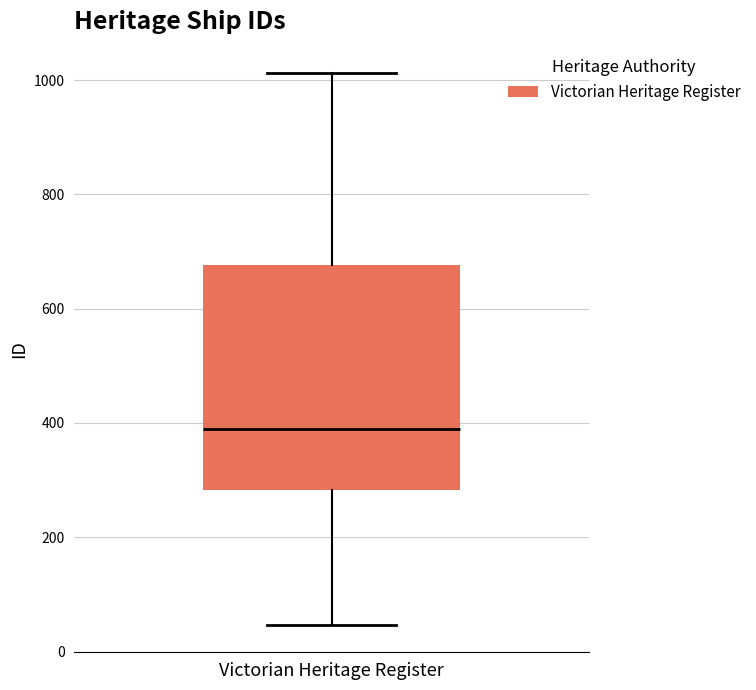

Read this box plot against the y-axis: the position of the median line, the range covered by the box, and the ends of both whiskers. The values are not printed on the chart, so give them approximately, as read against the axis.

median 380, box 280 to 680, whiskers 40 to 1020